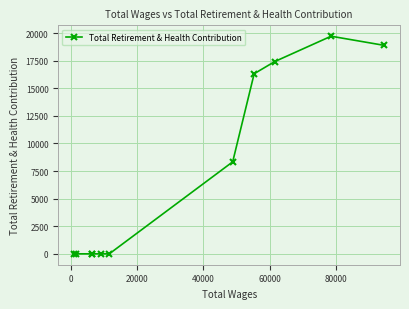

What is the difference between the maximum and minimum values?

19710